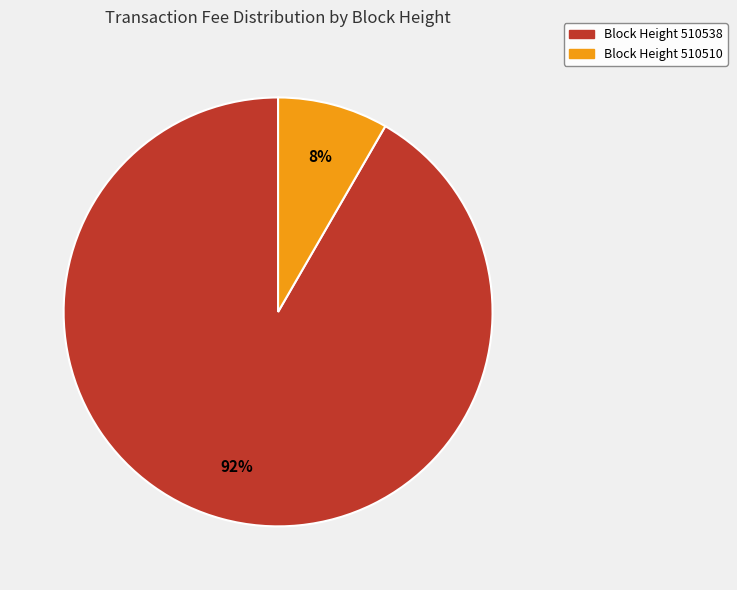

Do Block Height 510538 and Block Height 510510 together represent more than half of the pie?

Yes